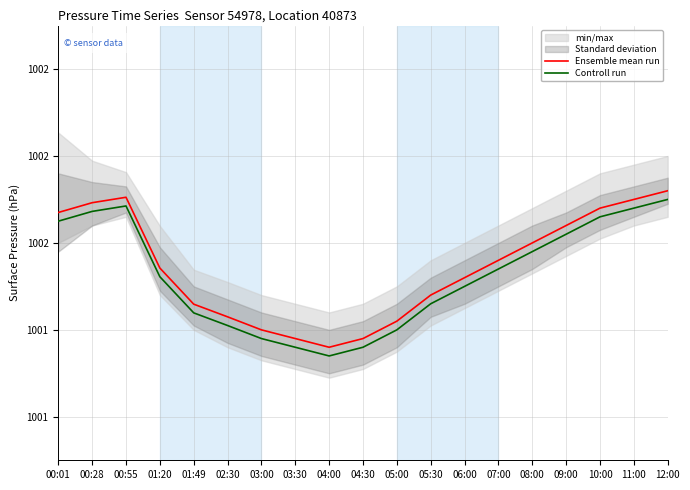

True or false: Ensemble mean run and Controll run intersect in this chart.

False